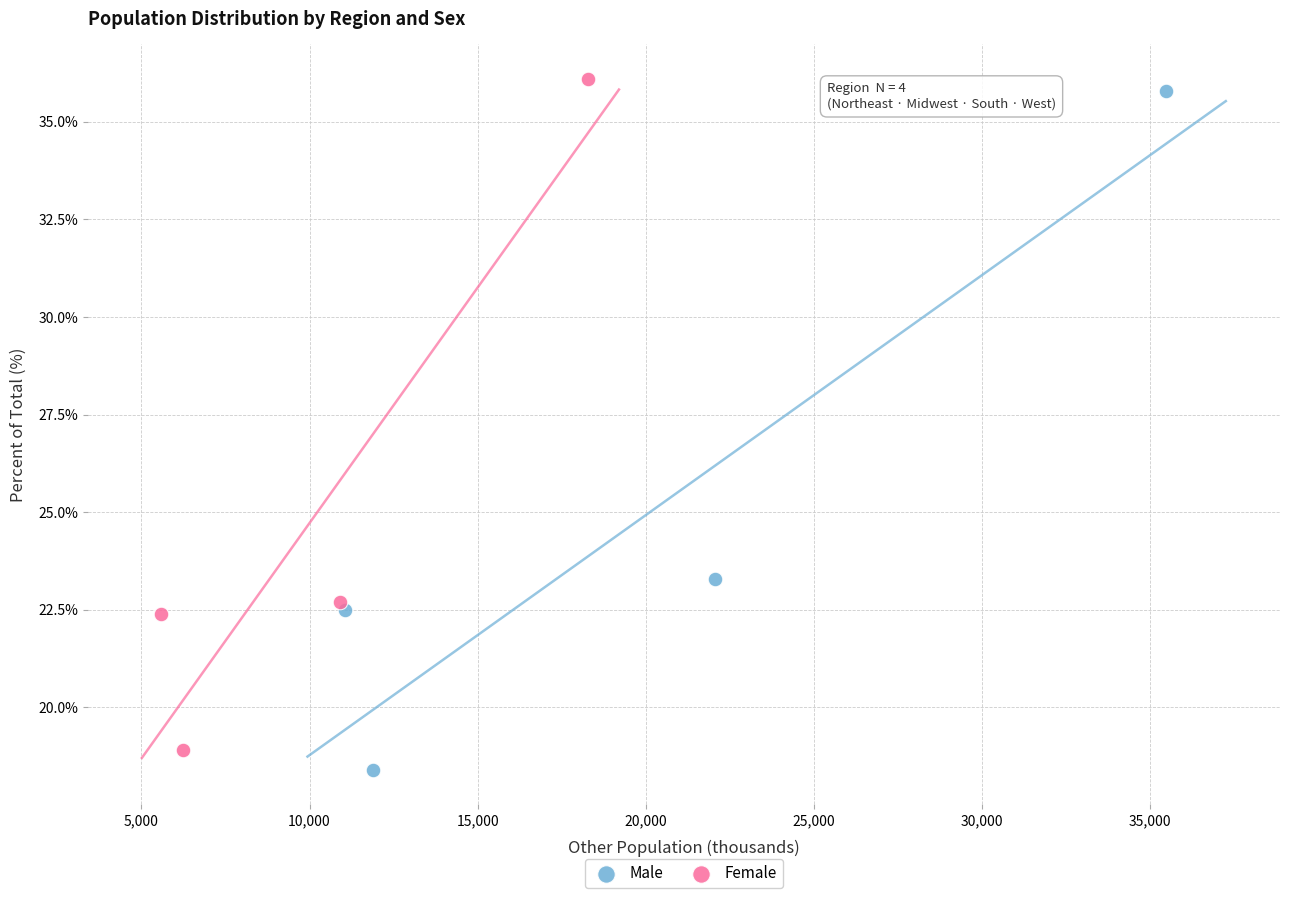

Which series has the widest spread of Y values?

Male